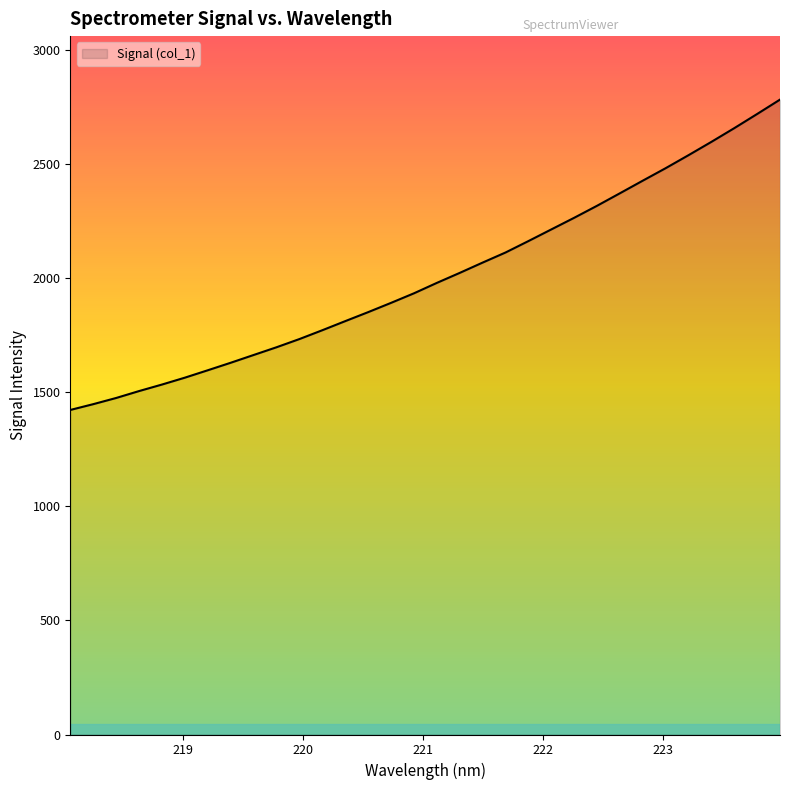

What is the maximum value shown in the chart?

2784.1